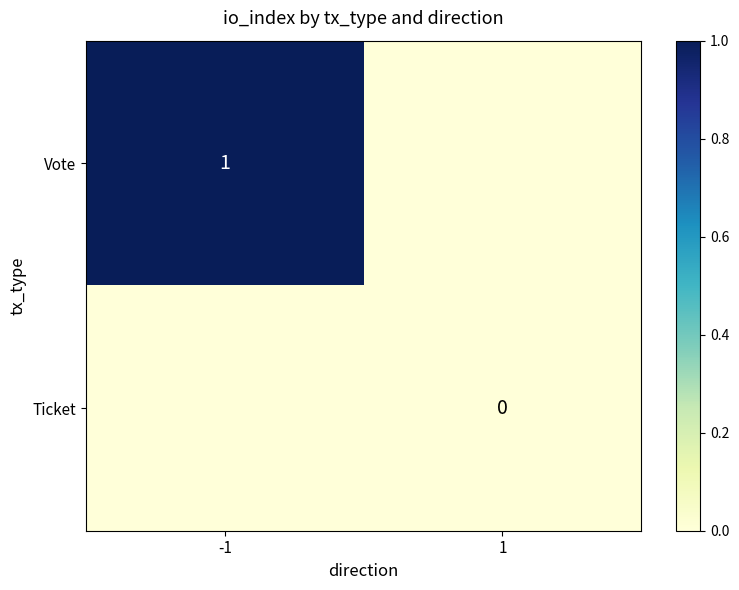

At which category does the chart reach its peak across all series?

-1